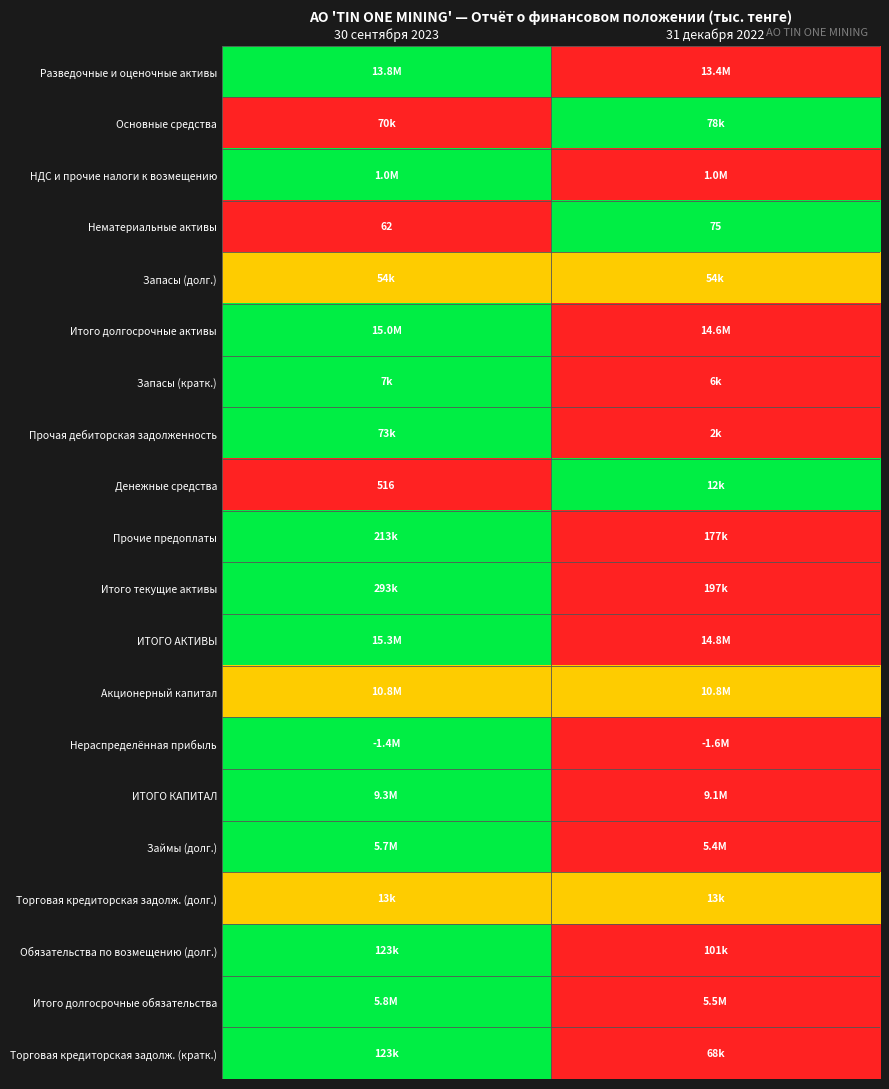

Count the number of categories in the chart.

2